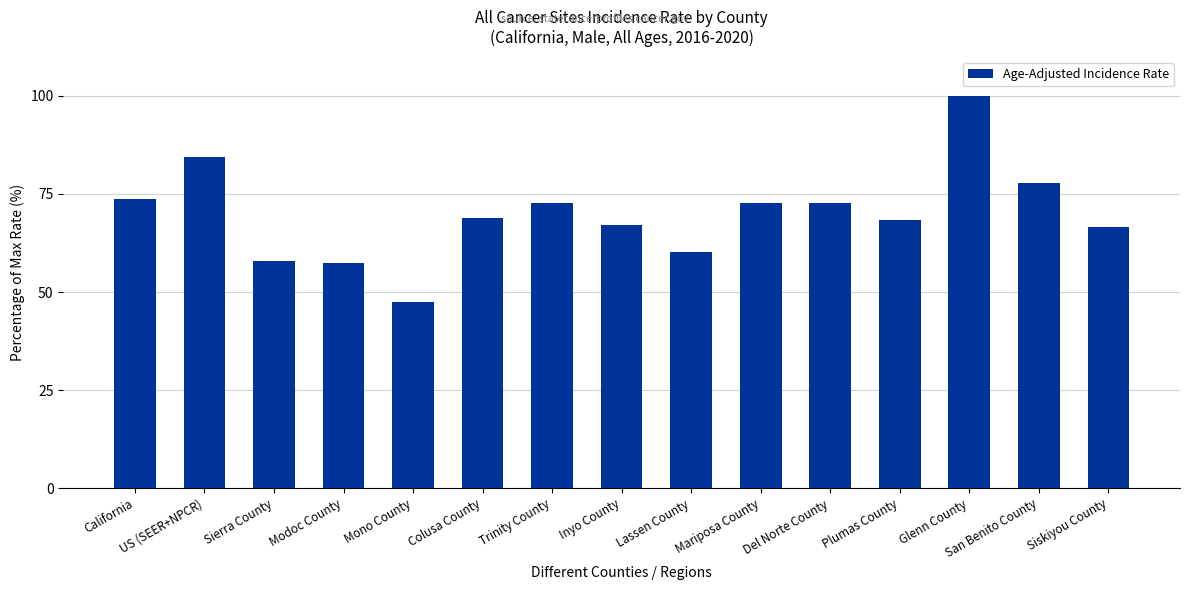

What is the difference between the values at Trinity County and Siskiyou County?

6.2